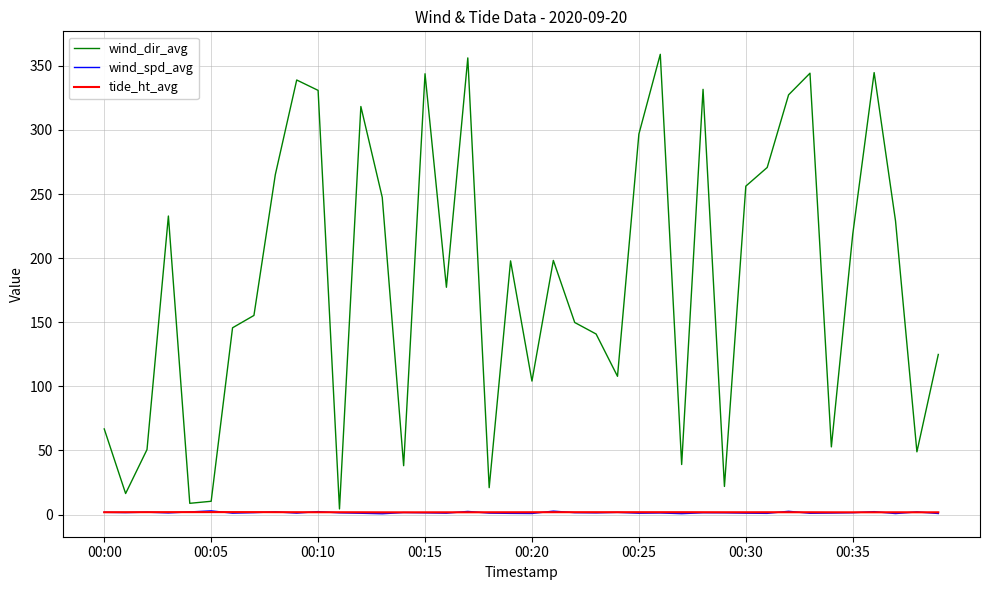

Which series has the largest range (max minus min)?

wind_dir_avg